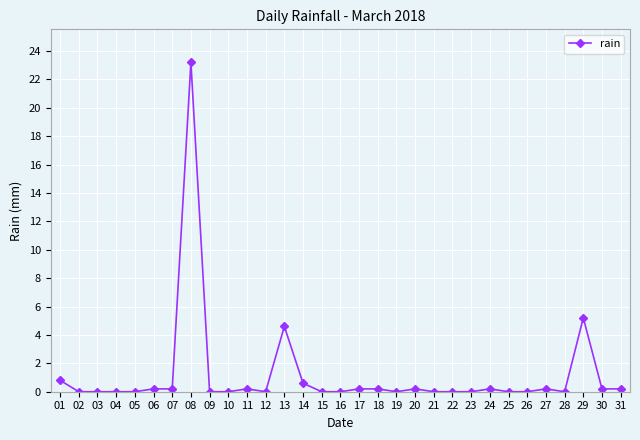

What is the sum of all values?

36.4